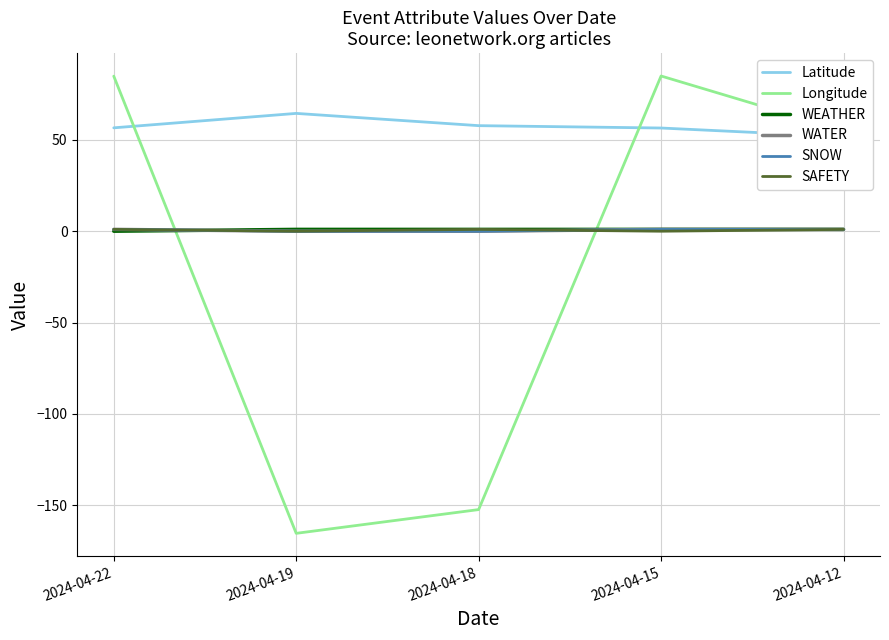

Which series has the largest total across all categories?

Latitude